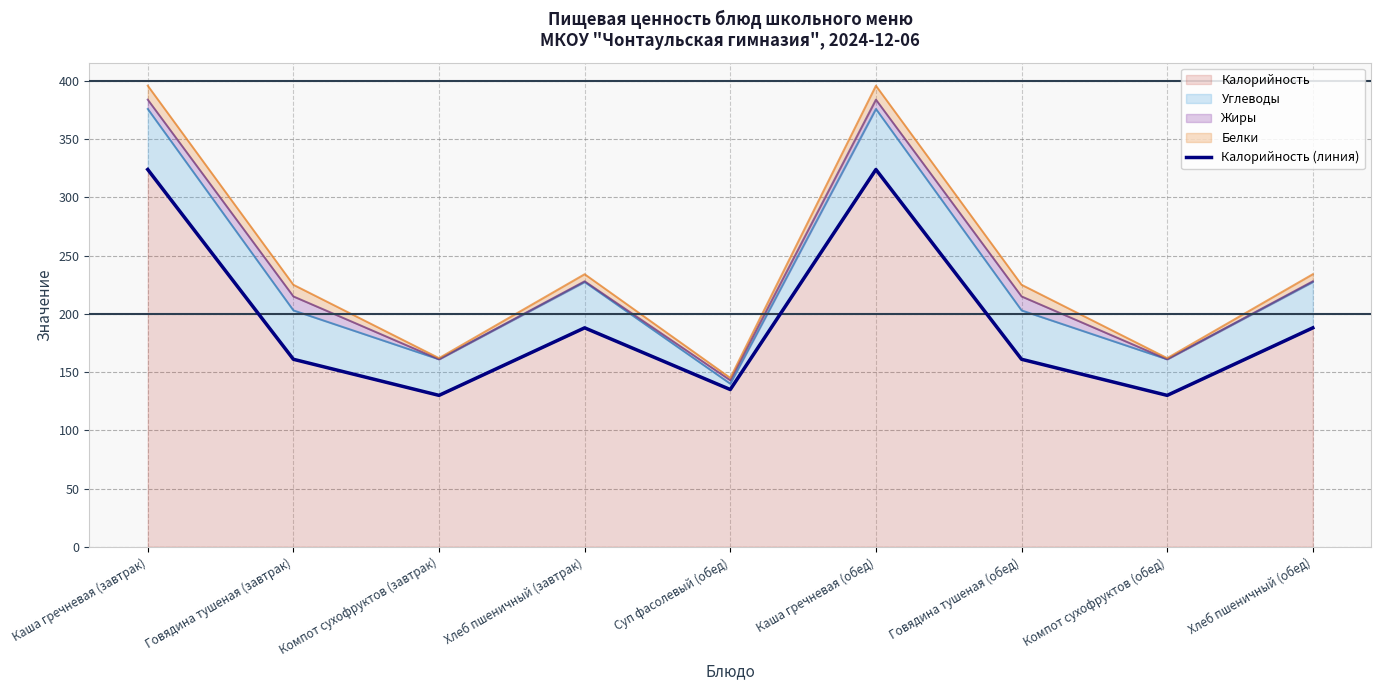

Reading right to left, transcribe all the data shown in this chart.

Хлеб пшеничный (обед)=188	Компот сухофруктов (обед)=130	Говядина тушеная (обед)=161	Каша гречневая (обед)=324	Суп фасолевый (обед)=135	Хлеб пшеничный (завтрак)=188	Компот сухофруктов (завтрак)=130	Говядина тушеная (завтрак)=161	Каша гречневая (завтрак)=324